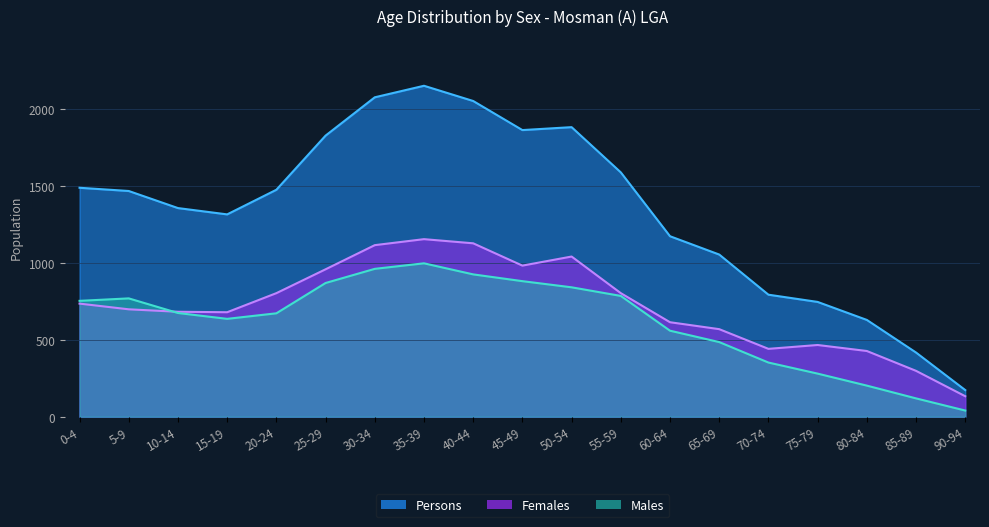

Reading right to left, transcribe all the data shown in this chart.

Persons: 90-94=173	85-89=417	80-84=629	75-79=746	70-74=793	65-69=1054	60-64=1173	55-59=1588	50-54=1882	45-49=1863	40-44=2052	35-39=2151	30-34=2076	25-29=1827	20-24=1475	15-19=1315	10-14=1356	5-9=1467	0-4=1488
Females: 90-94=133	85-89=298	80-84=427	75-79=466	70-74=441	65-69=569	60-64=614	55-59=803	50-54=1041	45-49=982	40-44=1127	35-39=1154	30-34=1115	25-29=958	20-24=803	15-19=679	10-14=682	5-9=698	0-4=735
Males: 90-94=40	85-89=119	80-84=202	75-79=280	70-74=352	65-69=485	60-64=559	55-59=785	50-54=841	45-49=881	40-44=925	35-39=997	30-34=961	25-29=869	20-24=672	15-19=636	10-14=674	5-9=769	0-4=753